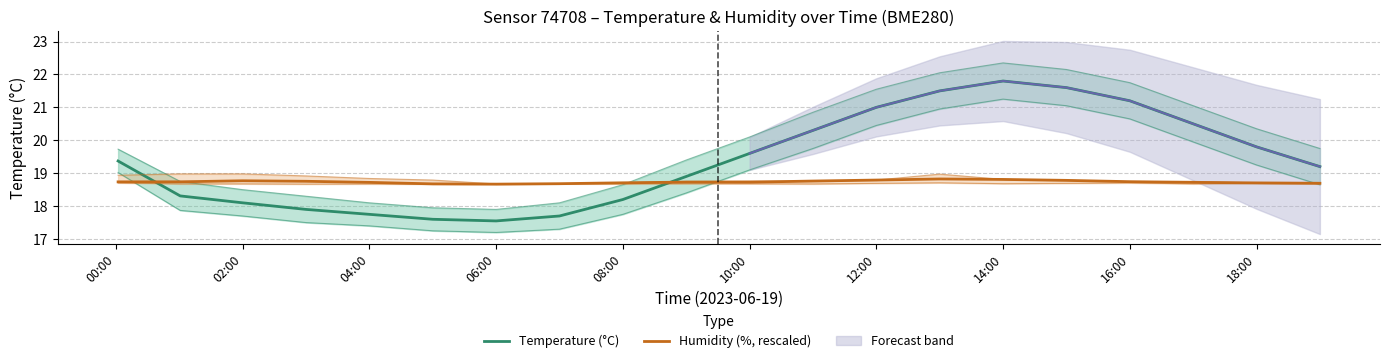

List the series in order of their overall mean, highest first.

Temperature (°C), Humidity (%, rescaled)